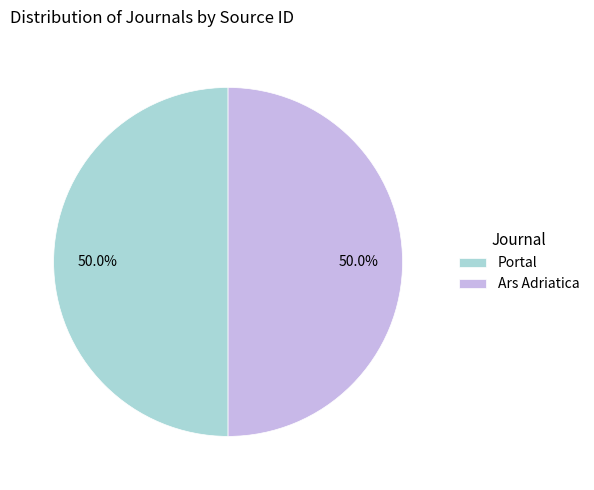

To the nearest percent, what is the average slice percentage?

50%